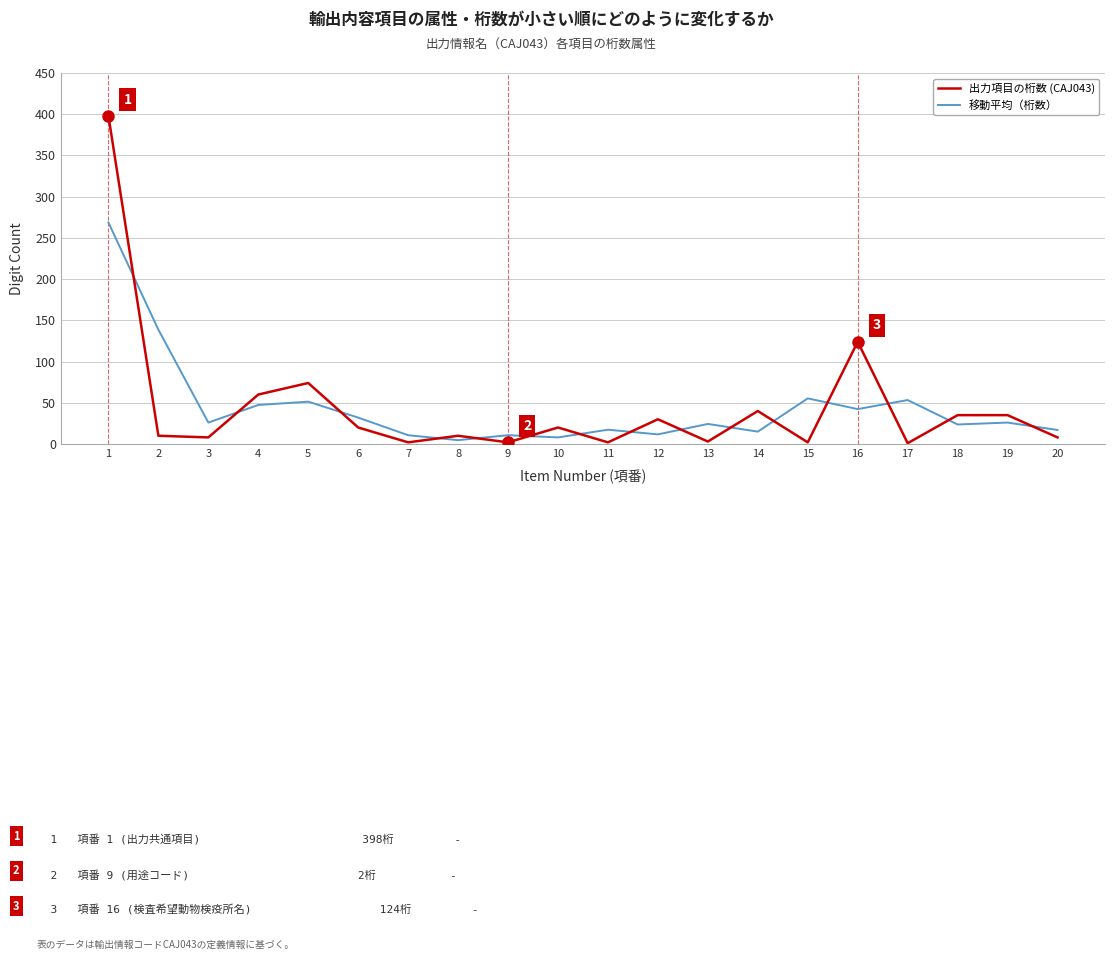

How many categories are shown in the chart?

20